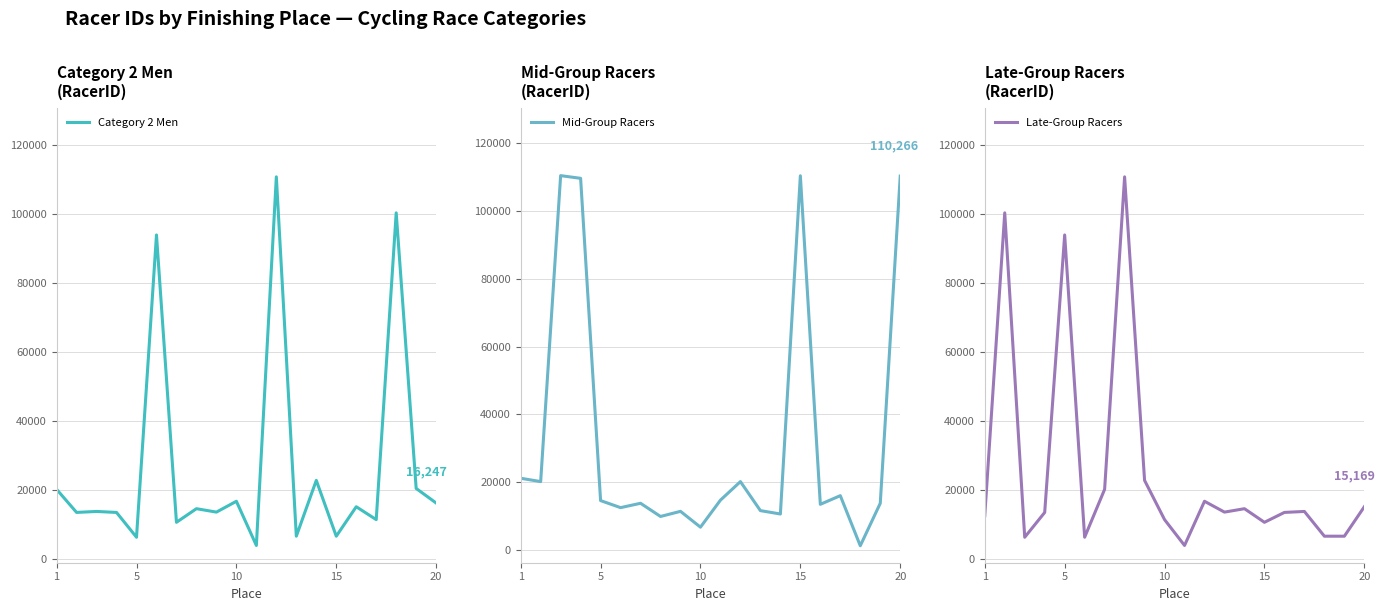

List the series in order of their peak value, lowest first.

Mid-Group Racers, Category 2 Men, Late-Group Racers